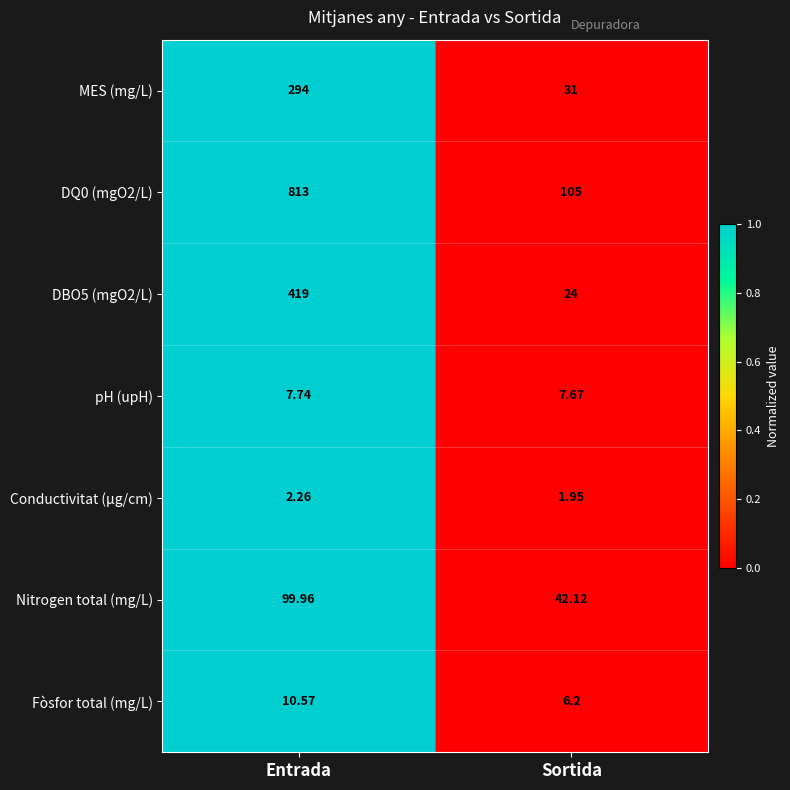

What is the total value across all series at Entrada?

1646.5